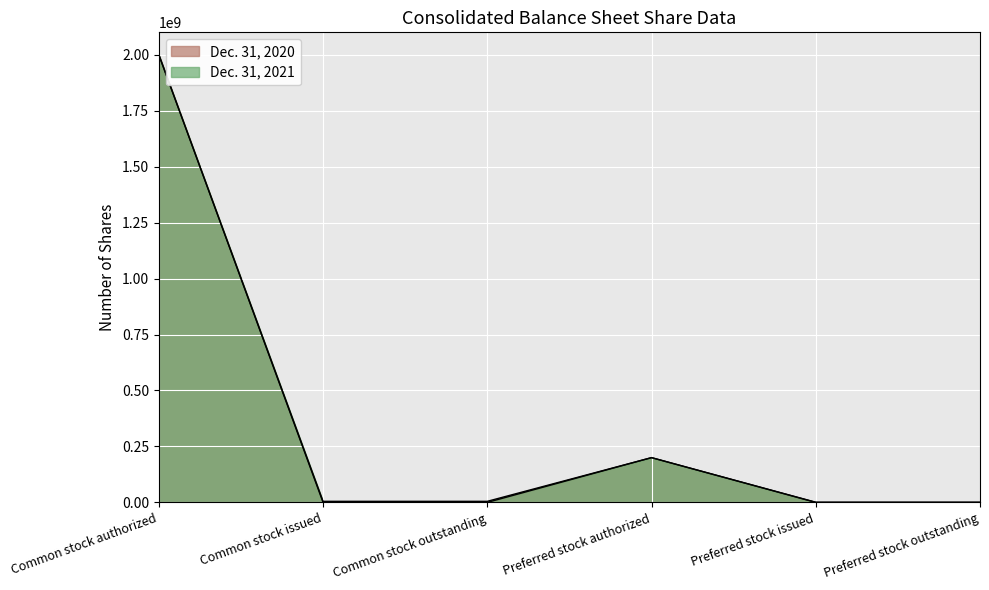

What is the sum of the Dec. 31, 2021 values at Common stock issued and Preferred stock issued?

5571150